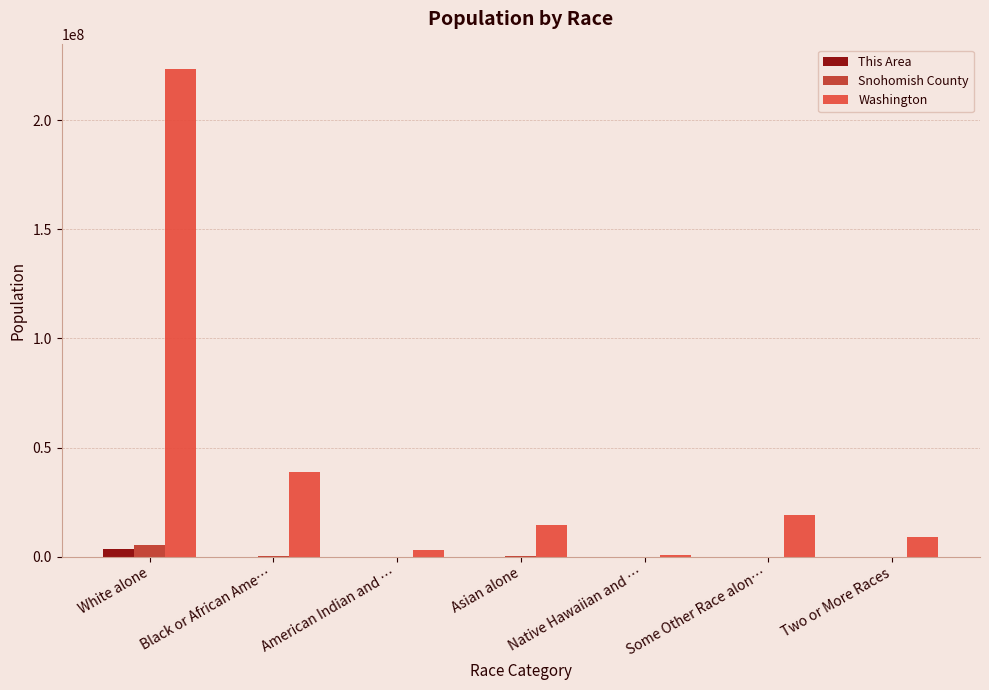

How many distinct data groups are displayed?

3